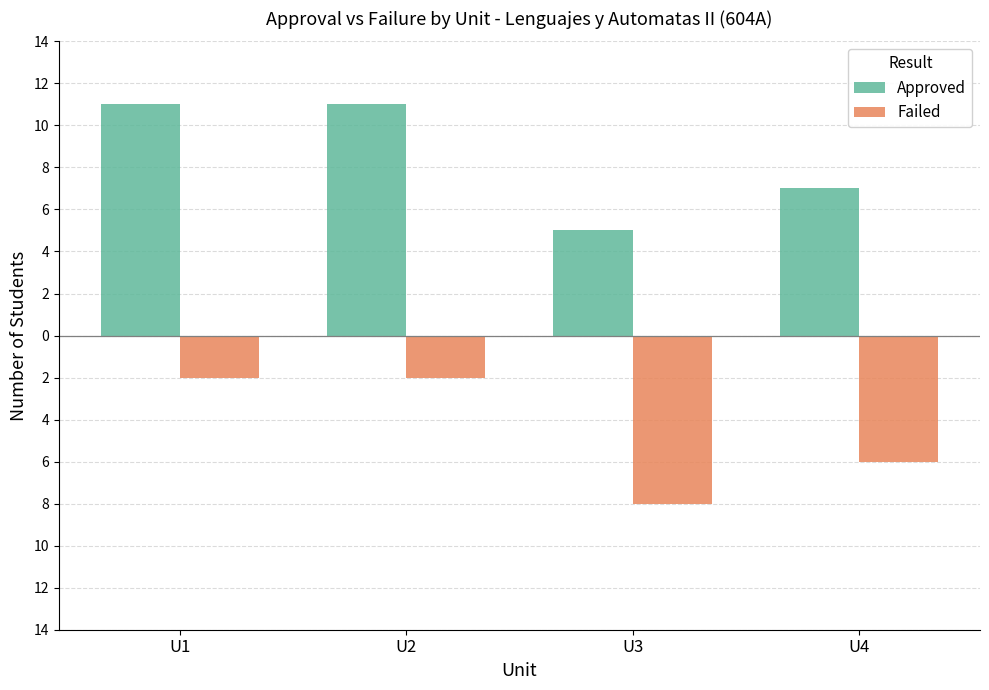

The Failed series shows -1 at U1. True or false?

False